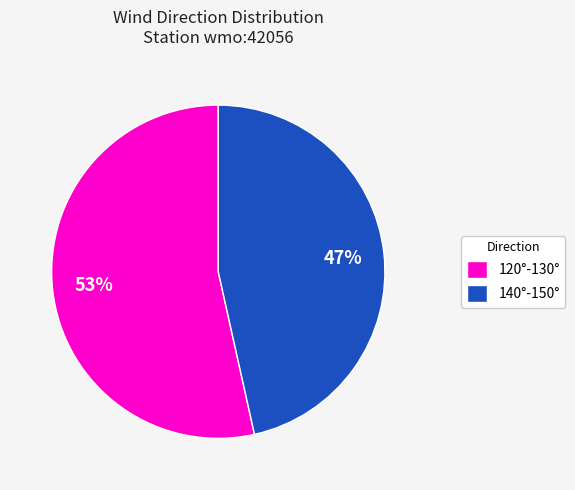

The 140°-150° slice represents 57% of the pie. True or false?

False